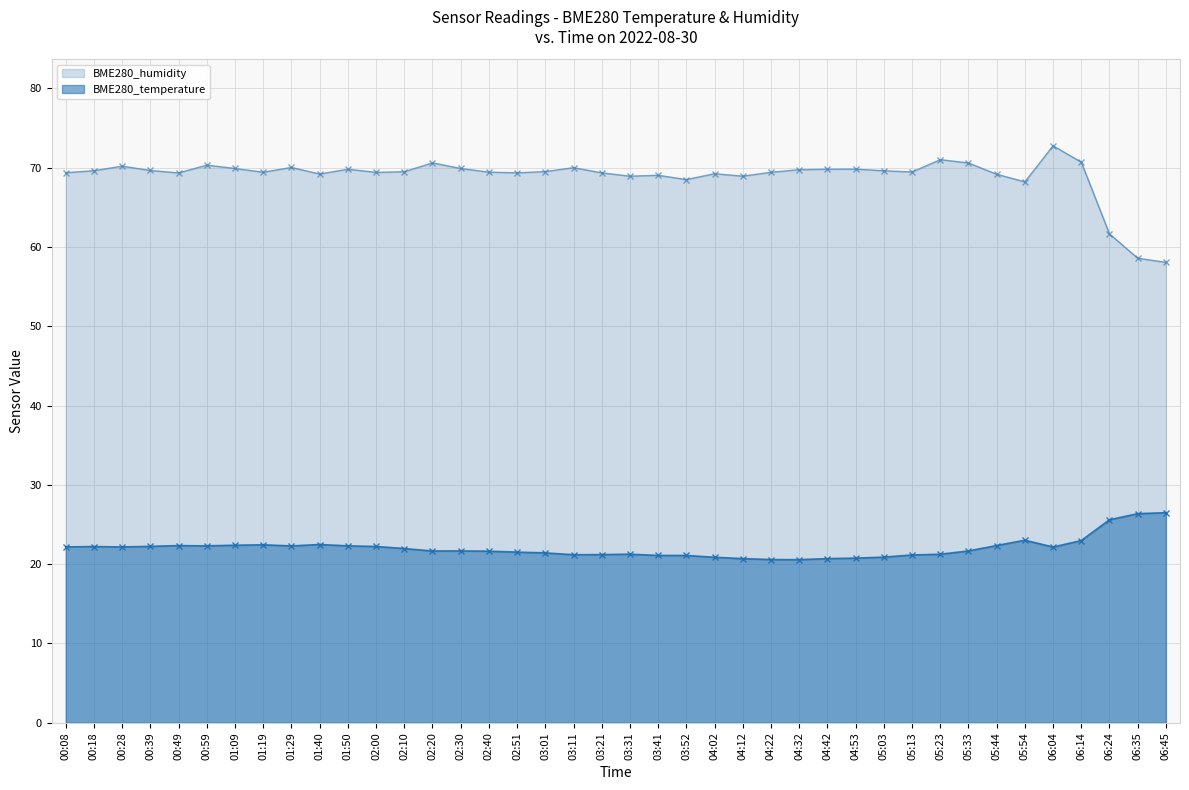

Reading right to left, list all the values displayed in this chart.

BME280_temperature: 26.5	26.4	25.6	23.0	22.2	23.0	22.4	21.7	21.2	21.2	20.9	20.8	20.7	20.6	20.6	20.7	20.9	21.1	21.1	21.3	21.2	21.2	21.4	21.5	21.6	21.7	21.7	22.0	22.2	22.3	22.5	22.3	22.4	22.4	22.3	22.3	22.2	22.2	22.2	22.2
BME280_humidity: 58.1	58.6	61.7	70.7	72.8	68.2	69.2	70.6	71.0	69.5	69.6	69.8	69.8	69.8	69.4	68.9	69.2	68.5	69.0	68.9	69.4	70.0	69.5	69.4	69.5	69.9	70.6	69.5	69.4	69.8	69.2	70.0	69.4	69.9	70.3	69.3	69.7	70.2	69.6	69.4